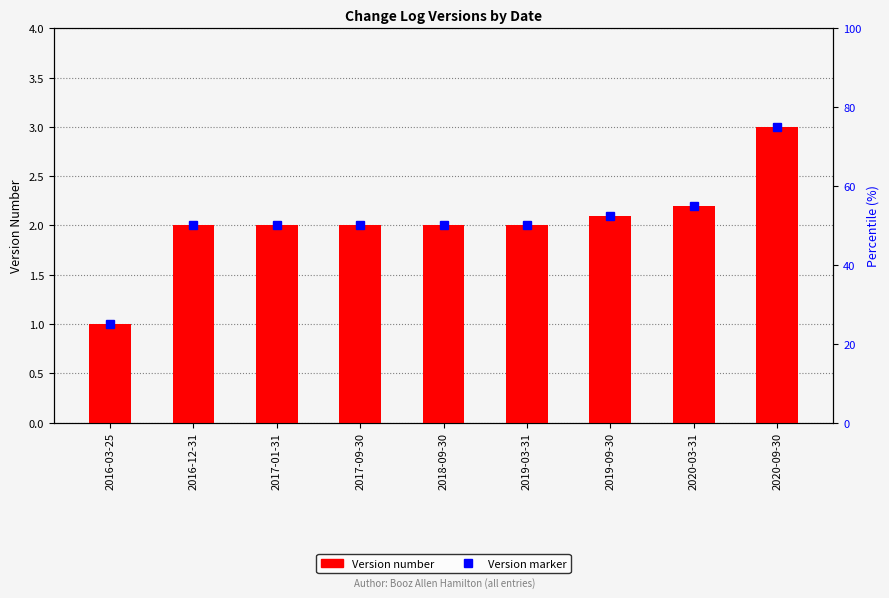

What is the change in value from 2016-12-31 to 2020-03-31?

+0.2